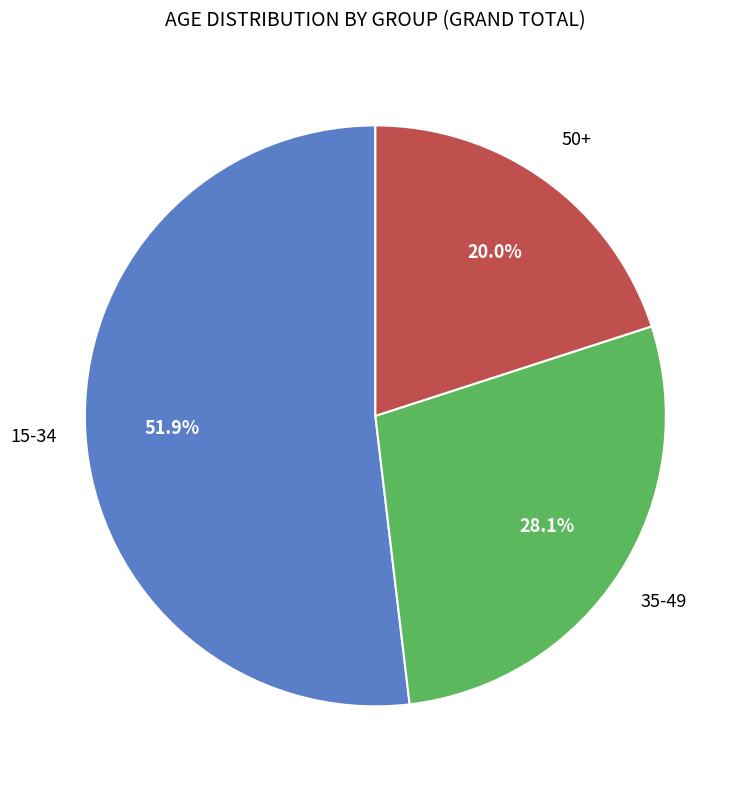

Does any single category account for the majority?

Yes